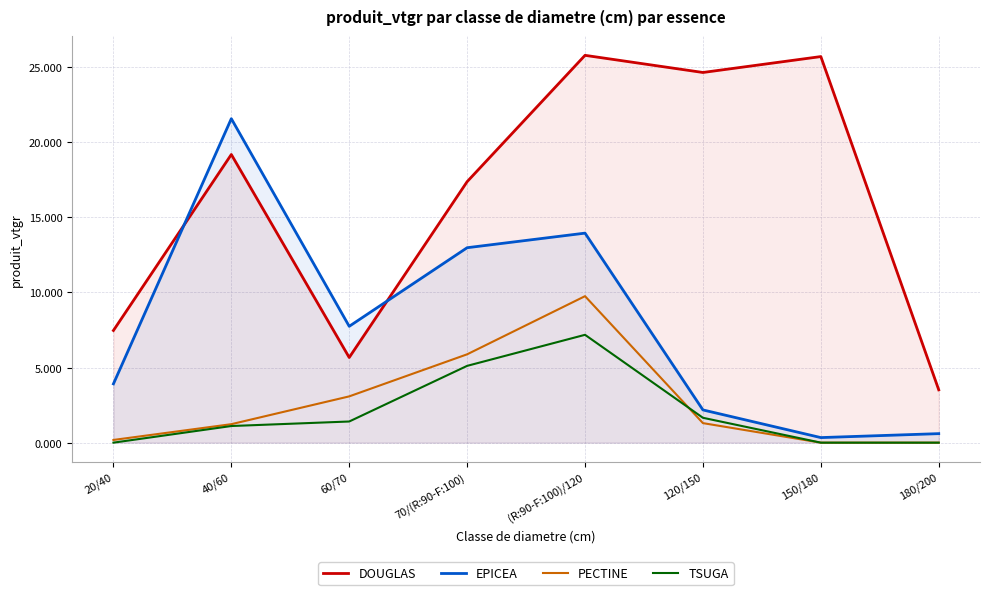

How many lines are shown in the chart?

4